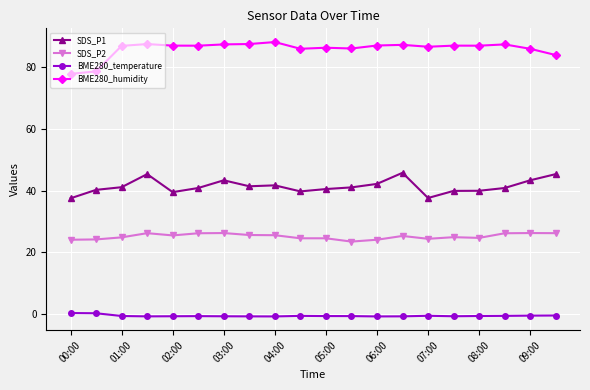

What is the minimum value for SDS_P1?

37.5